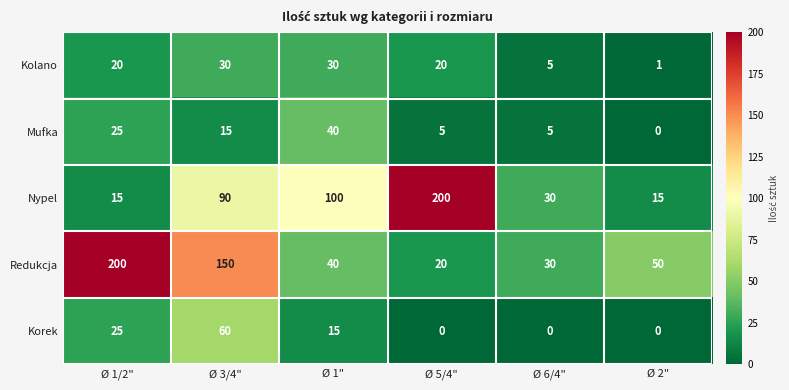

How many distinct data groups are displayed?

5